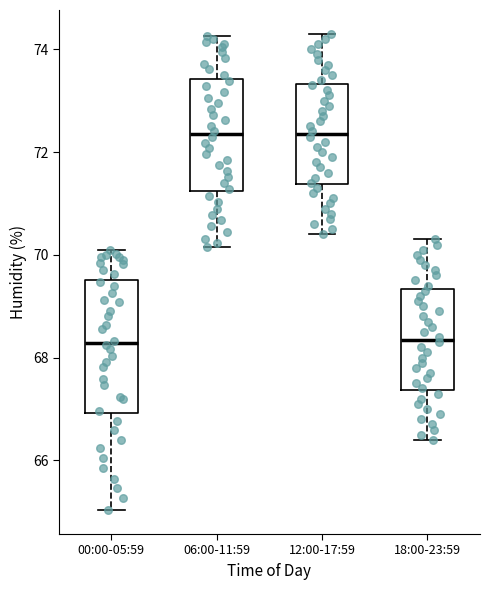

Reading left to right, transcribe this box plot: for each box, give where its median line is, the range the box spans, and where its two whiskers end, as read against the y-axis. The values are not printed on the chart, so give them approximately, as read against the axis.

00:00-05:59: median 68.2, box 67.0 to 69.6, whiskers 65.0 to 70.0
06:00-11:59: median 72.4, box 71.2 to 73.4, whiskers 70.2 to 74.2
12:00-17:59: median 72.4, box 71.4 to 73.4, whiskers 70.4 to 74.4
18:00-23:59: median 68.4, box 67.4 to 69.4, whiskers 66.4 to 70.4